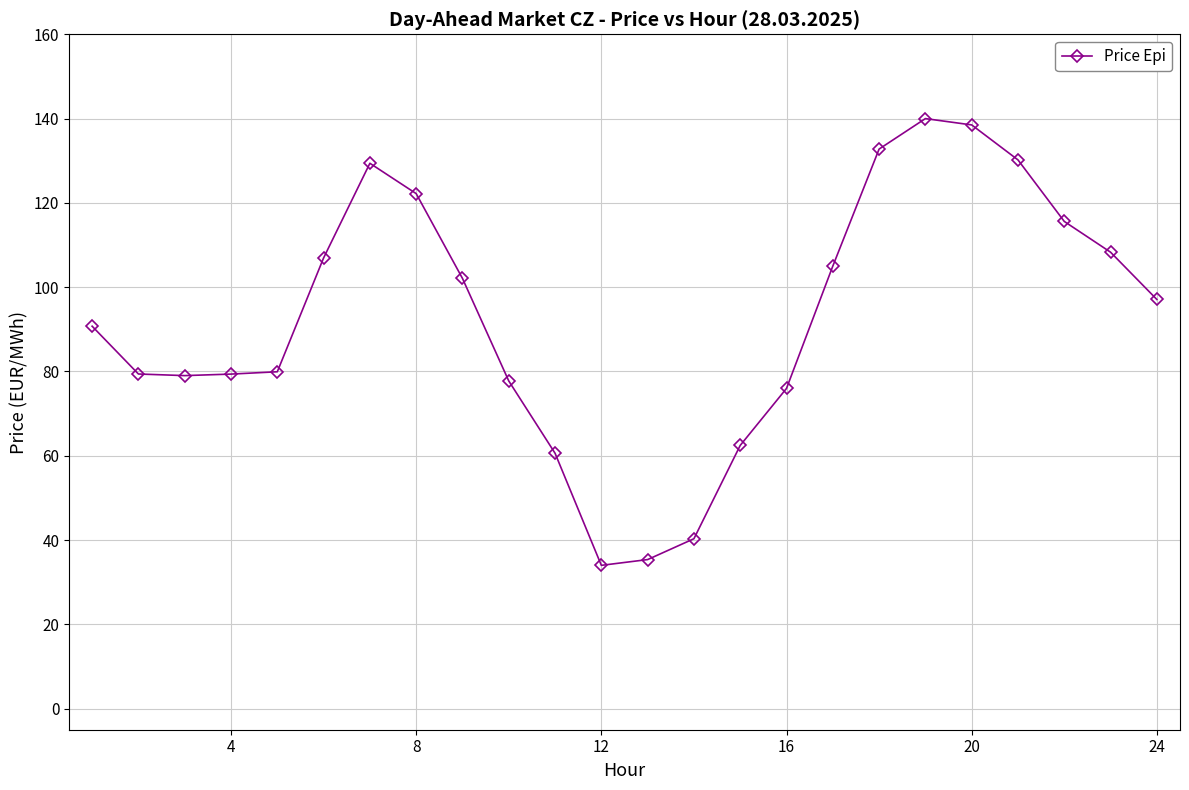

What is the greatest value displayed?

140.0